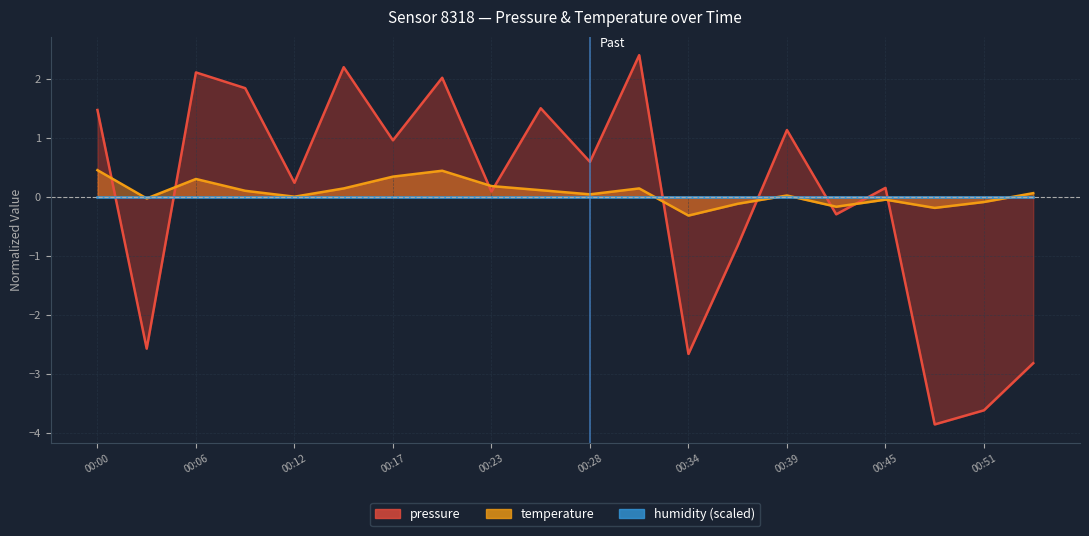

Where do pressure and temperature first cross each other?

00:00 and 00:03